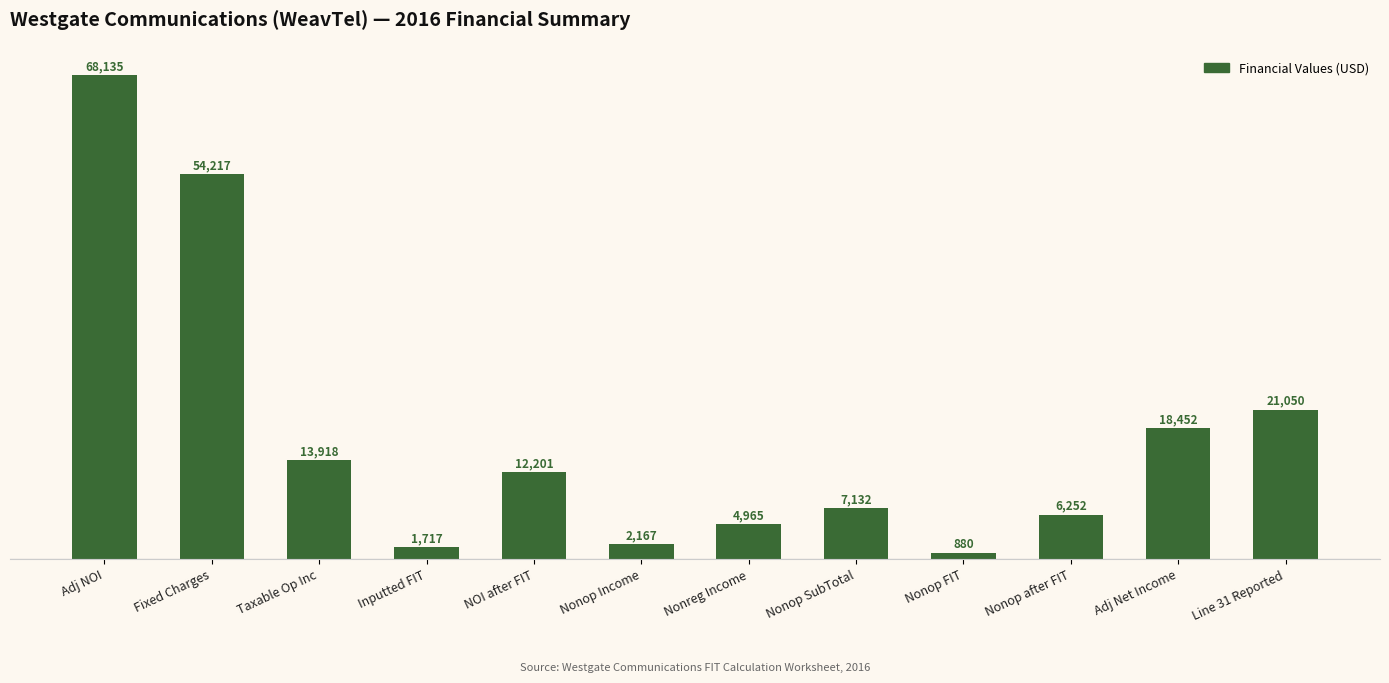

List the labels in order of value, smallest first.

Nonop FIT, Inputted FIT, Nonop Income, Nonreg Income, Nonop after FIT, Nonop SubTotal, NOI after FIT, Taxable Op Inc, Adj Net Income, Line 31 Reported, Fixed Charges, Adj NOI